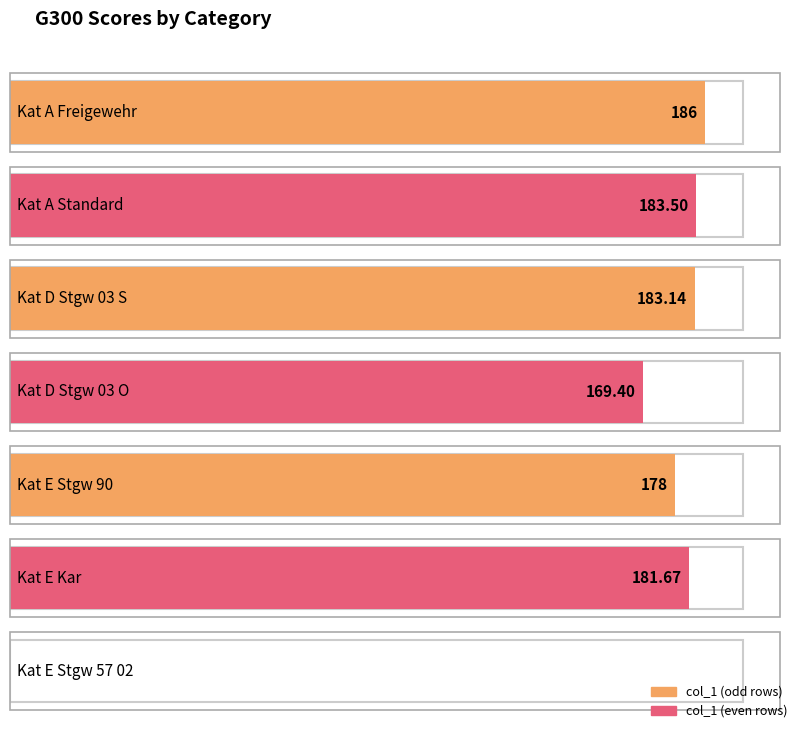

Which has a higher value, Kat D Stgw 03 O or Kat A Standard?

Kat A Standard